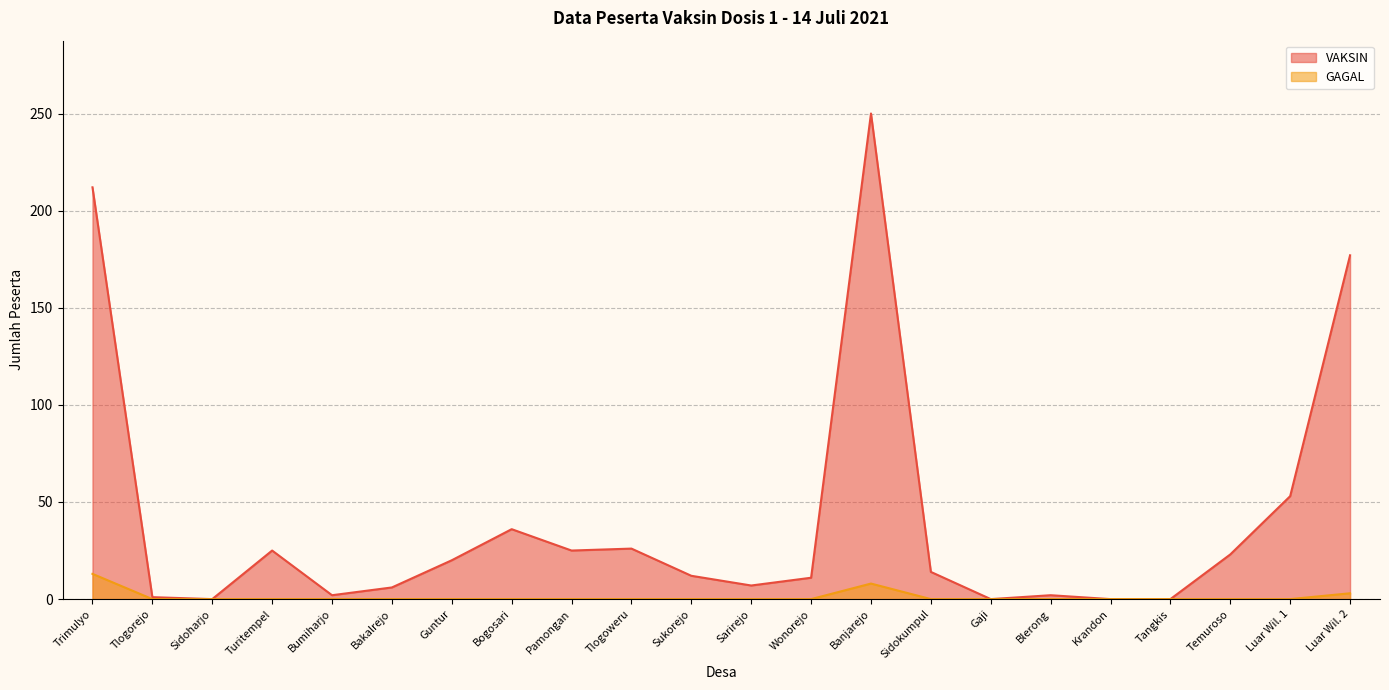

The VAKSIN series shows 82 at Luar Wil. 1. True or false?

False